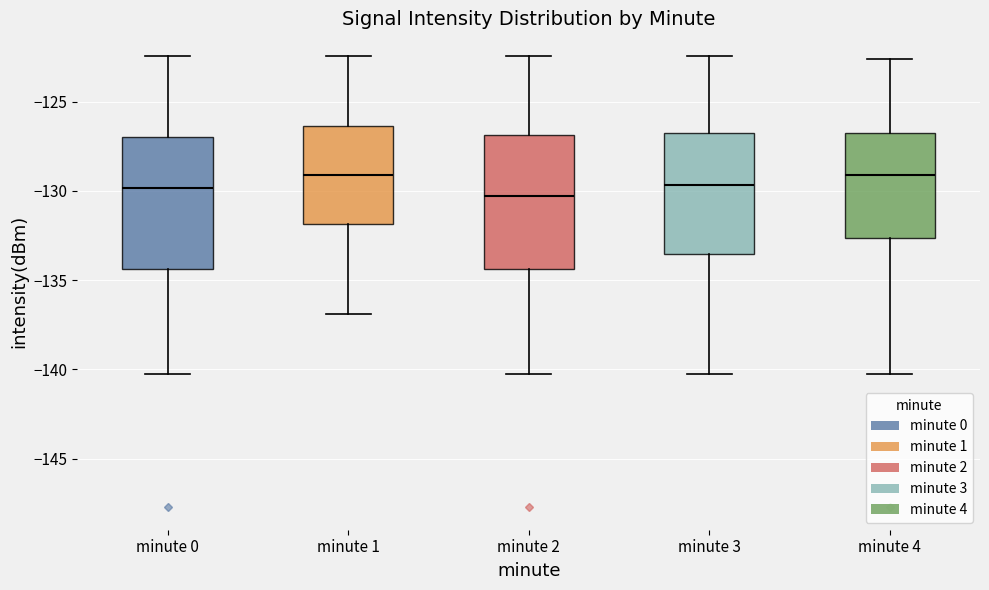

Reading left to right, read every box against the y-axis: the position of its median line, the range the box covers, and the ends of its whiskers. The values are not printed on the chart, so give them approximately, as read against the axis.

minute 0: median -130.0, box -134.5 to -127.0, whiskers -140.5 to -122.5
minute 1: median -129.0, box -132.0 to -126.5, whiskers -137.0 to -122.5
minute 2: median -130.5, box -134.5 to -127.0, whiskers -140.5 to -122.5
minute 3: median -129.5, box -133.5 to -126.5, whiskers -140.5 to -122.5
minute 4: median -129.0, box -132.5 to -126.5, whiskers -140.5 to -122.5